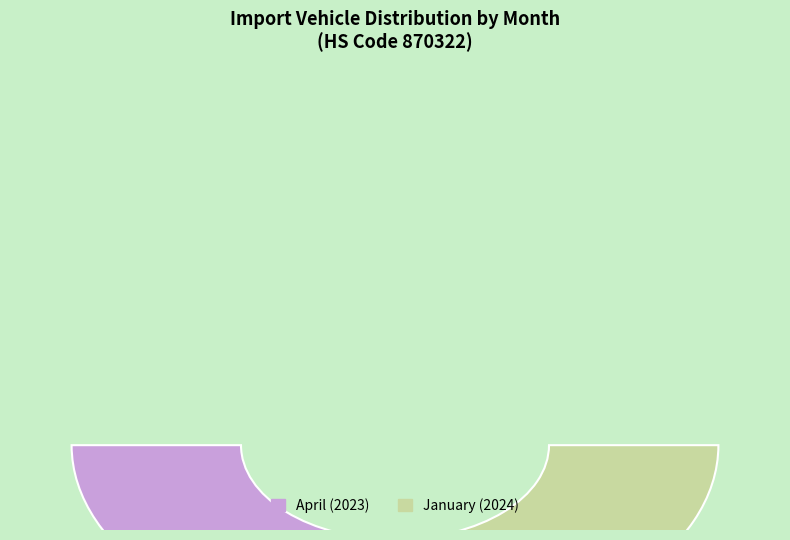

Combined, what portion of the pie is January and April?

100.0%